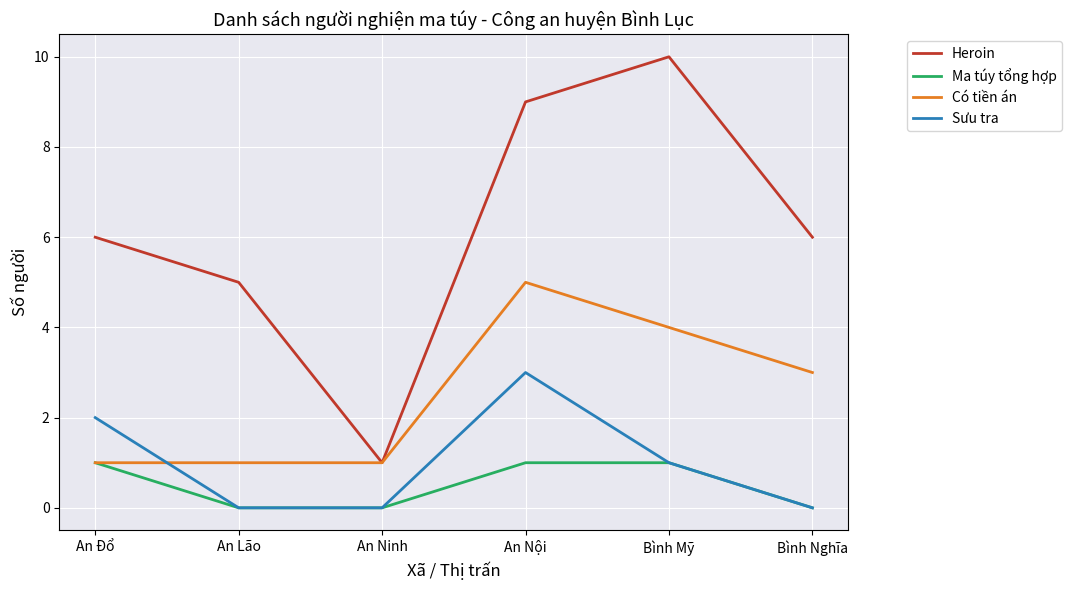

What is the spread (max minus min) of values at An Đổ?

5